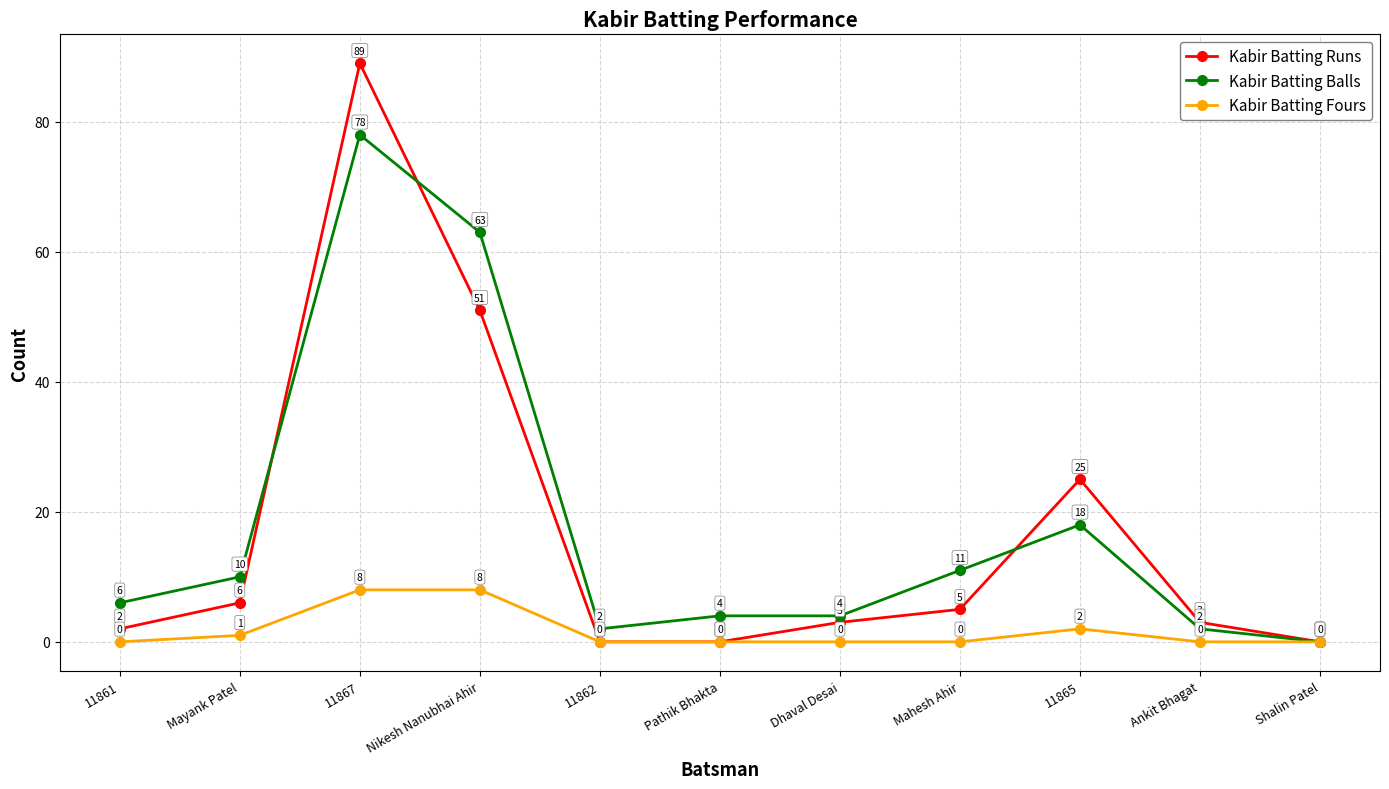

Between Dhaval Desai and Mahesh Ahir, which series saw the biggest shift?

Kabir Batting Balls